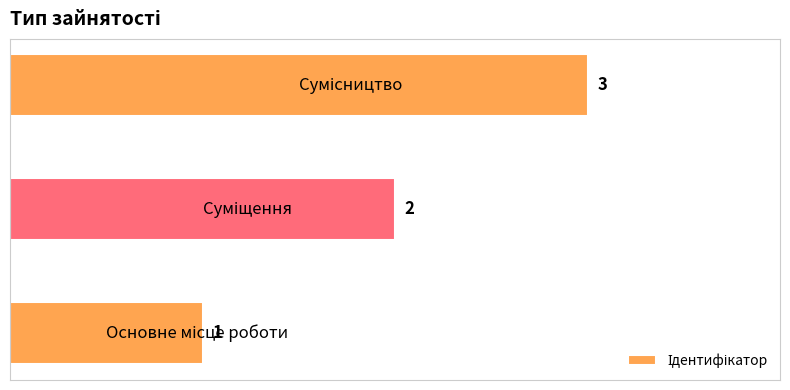

How many values are between 1 and 3?

3